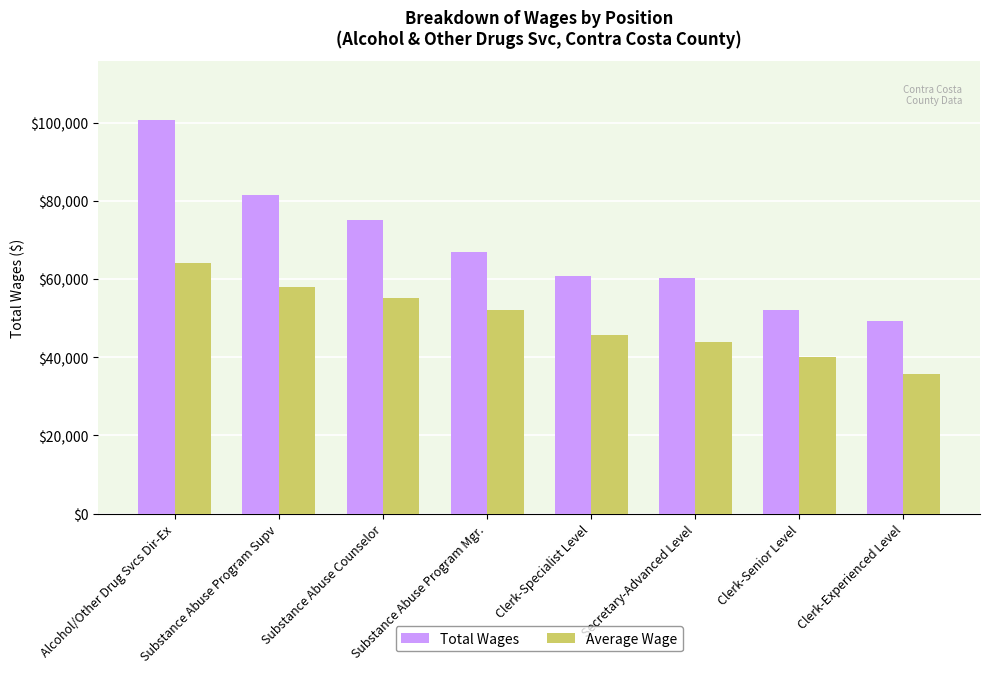

How many distinct data groups are displayed?

2